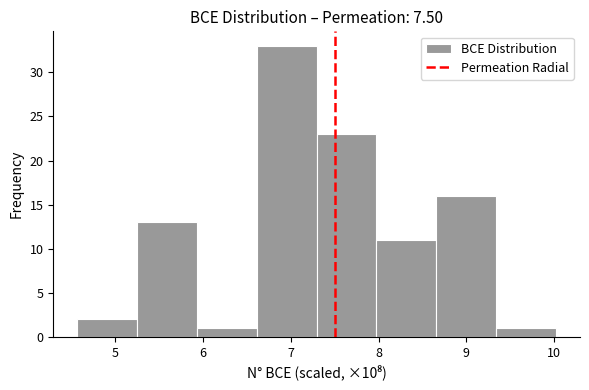

Which range on the x-axis has the tallest bar?

6.6 to 7.3